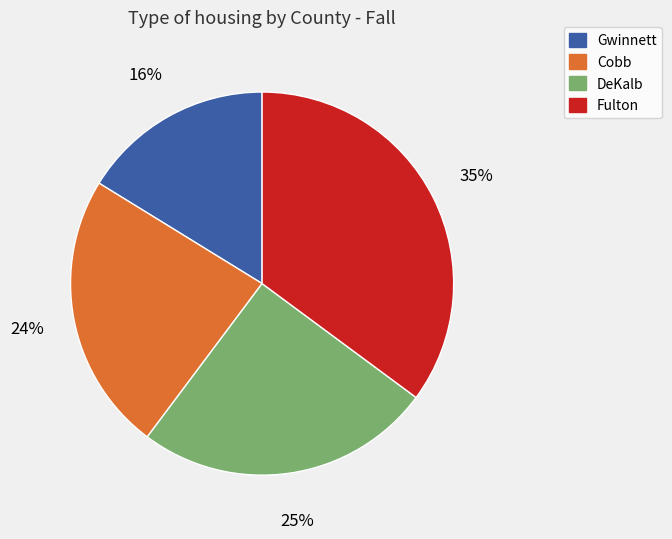

Which category has the smallest portion of the pie?

Gwinnett